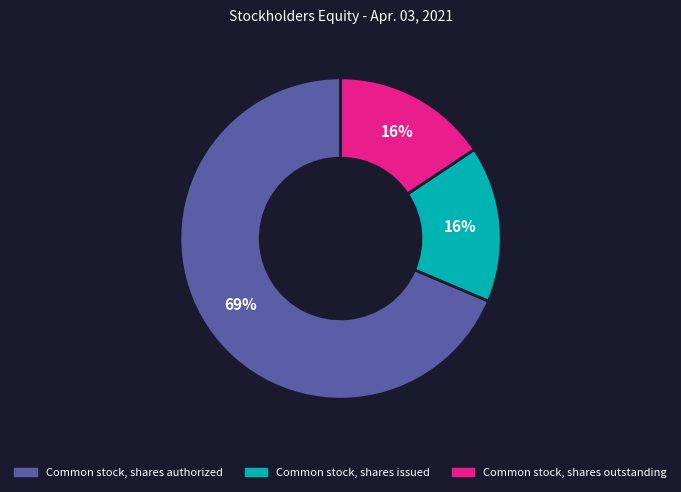

True or false: Common stock, shares issued accounts for 16% of the total.

True